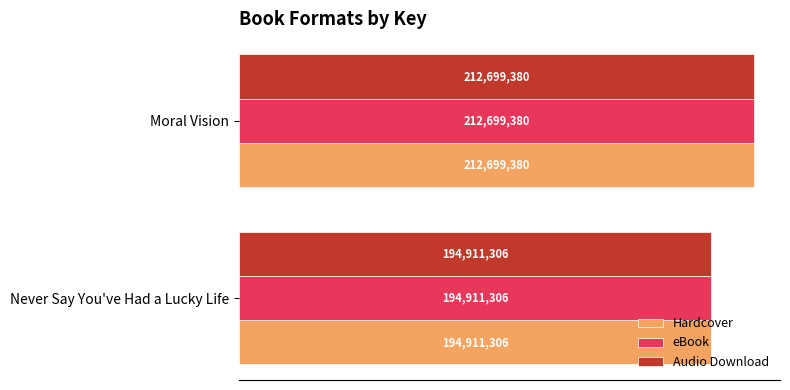

Which series has the widest spread of values?

Hardcover